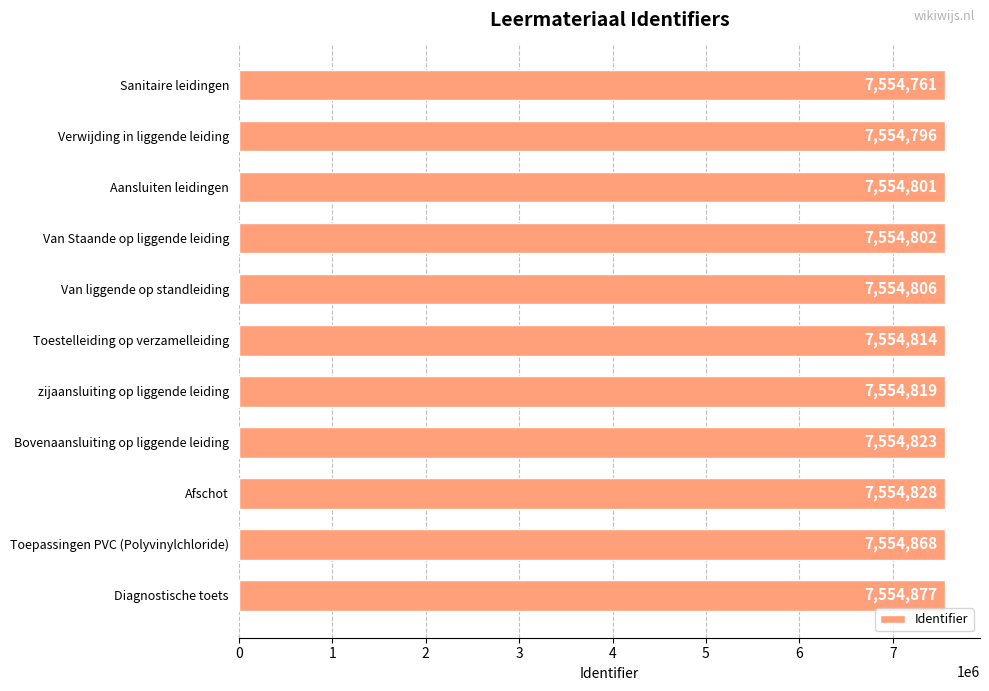

Where is the data nearest to the value 7554819?

zijaansluiting op liggende leiding